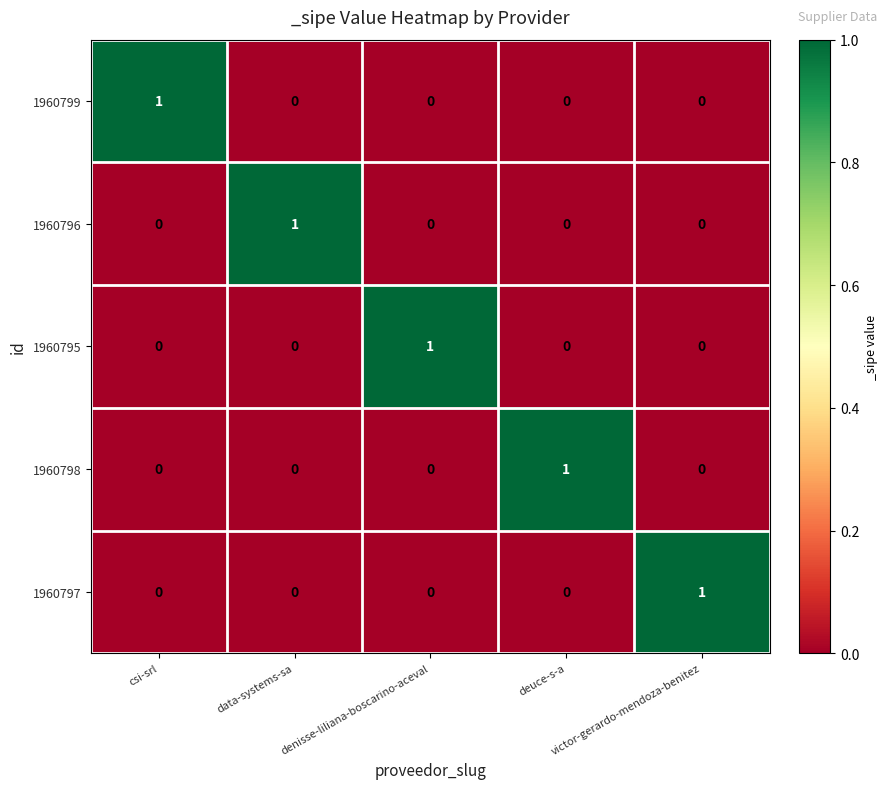

Count the 1960798 values in the range 0 to 1.

5